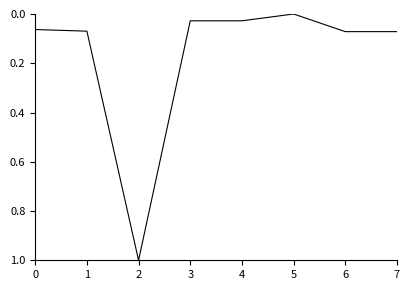

How many series are shown in this chart?

1